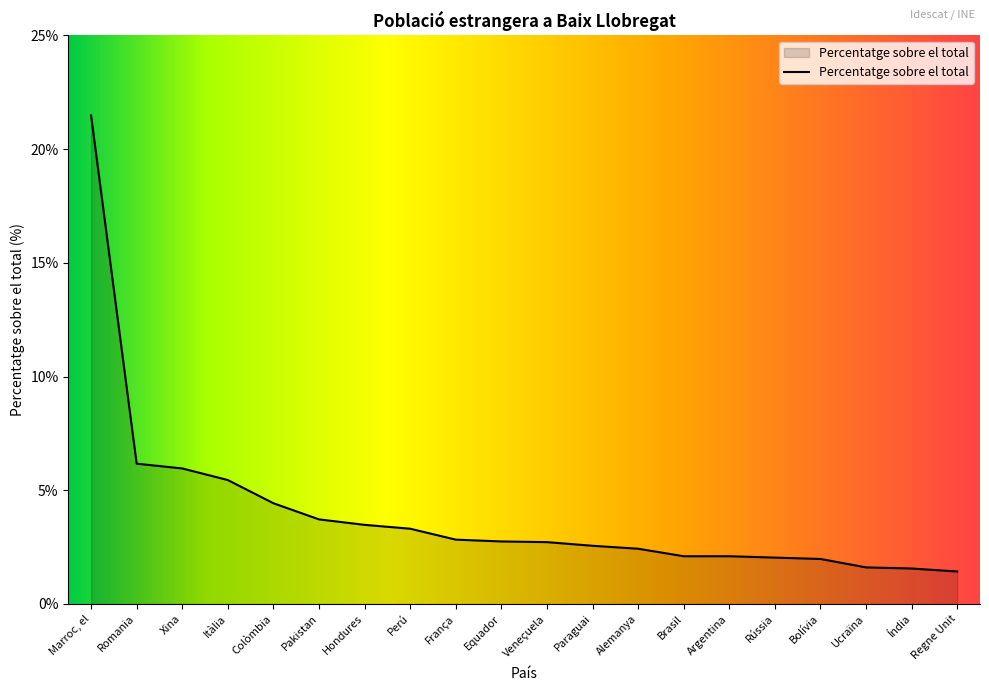

What position from the left is Equador?

10